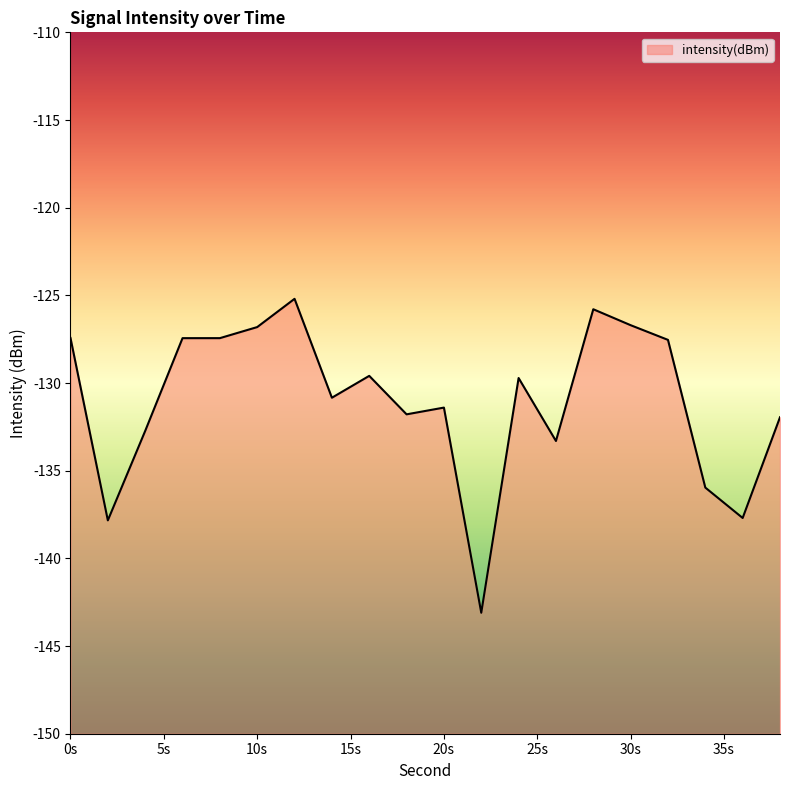

At which category does the chart reach its minimum across all series?

22